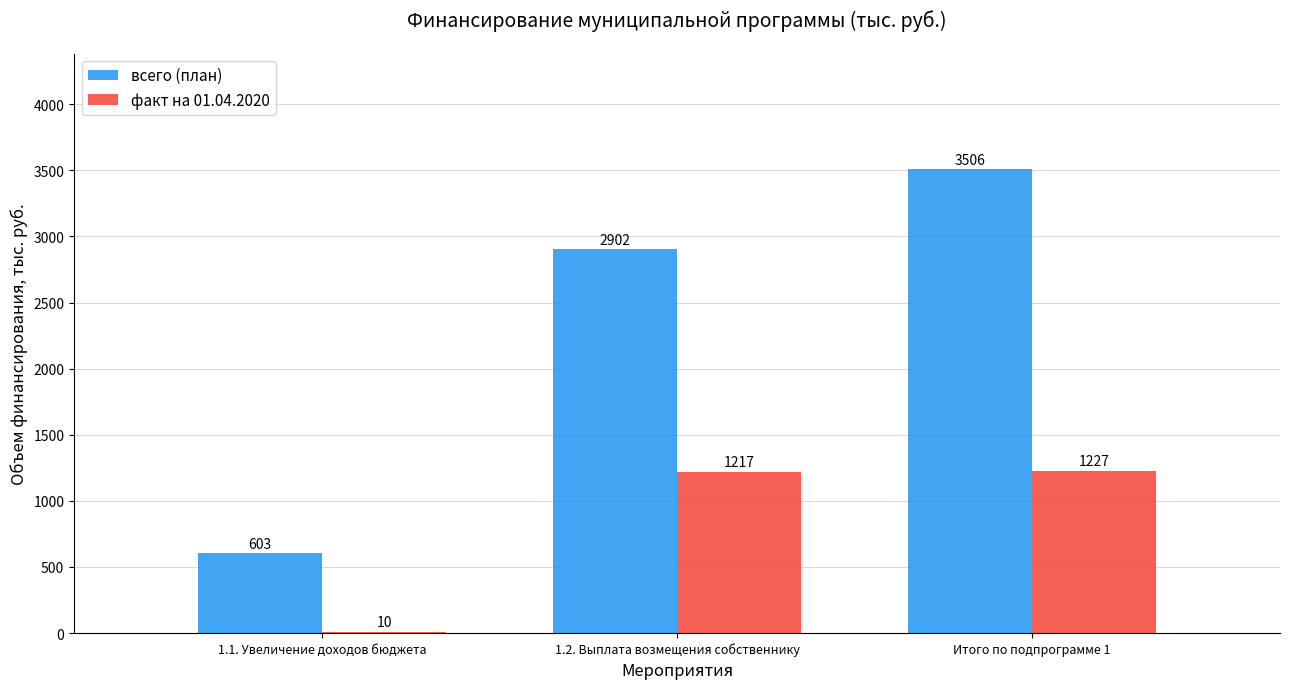

The value of факт на 01.04.2020 at 1.1. Увеличение доходов бюджета is 10.0. True or false?

True